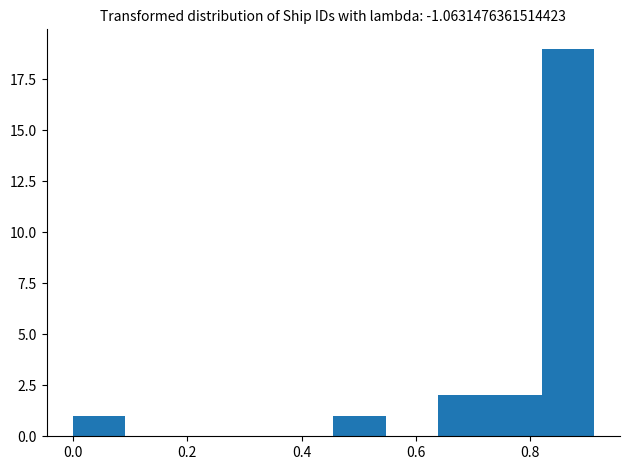

Reading left to right, transcribe this chart: for each bar, give the range it covers on the x-axis and its height. Neither the bar edges nor the heights are printed on the chart, so give them approximately, as read against the axes.

0.00 to 0.10: 1
0.10 to 0.18: 0
0.18 to 0.28: 0
0.28 to 0.36: 0
0.36 to 0.46: 0
0.46 to 0.54: 1
0.54 to 0.64: 0
0.64 to 0.72: 2
0.72 to 0.82: 2
0.82 to 0.92: 19